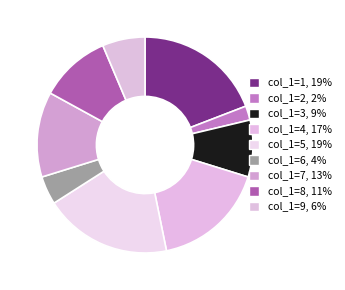

Count the number of slices in the pie.

9